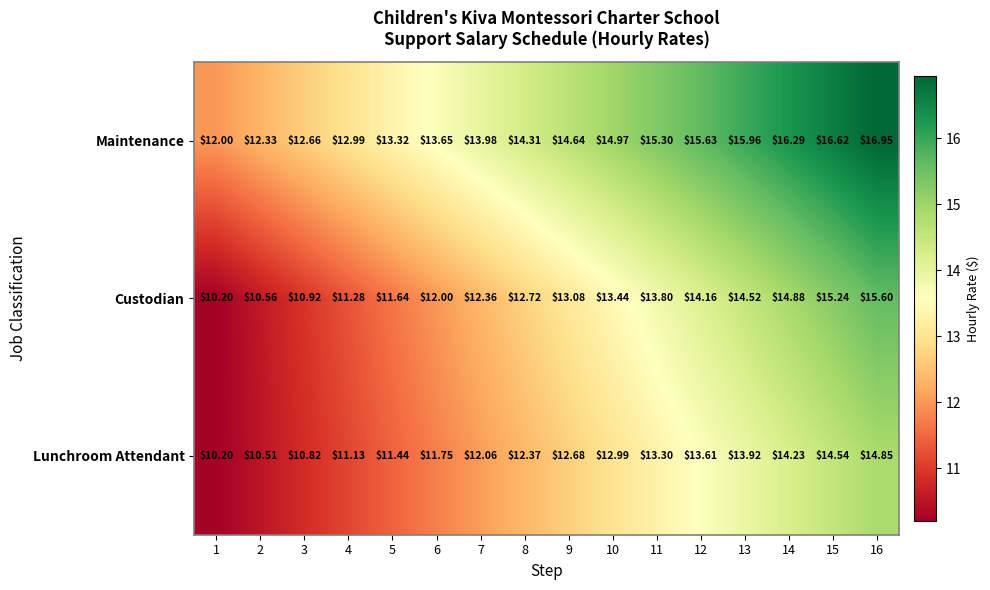

Which series has the largest range (max minus min)?

Custodian